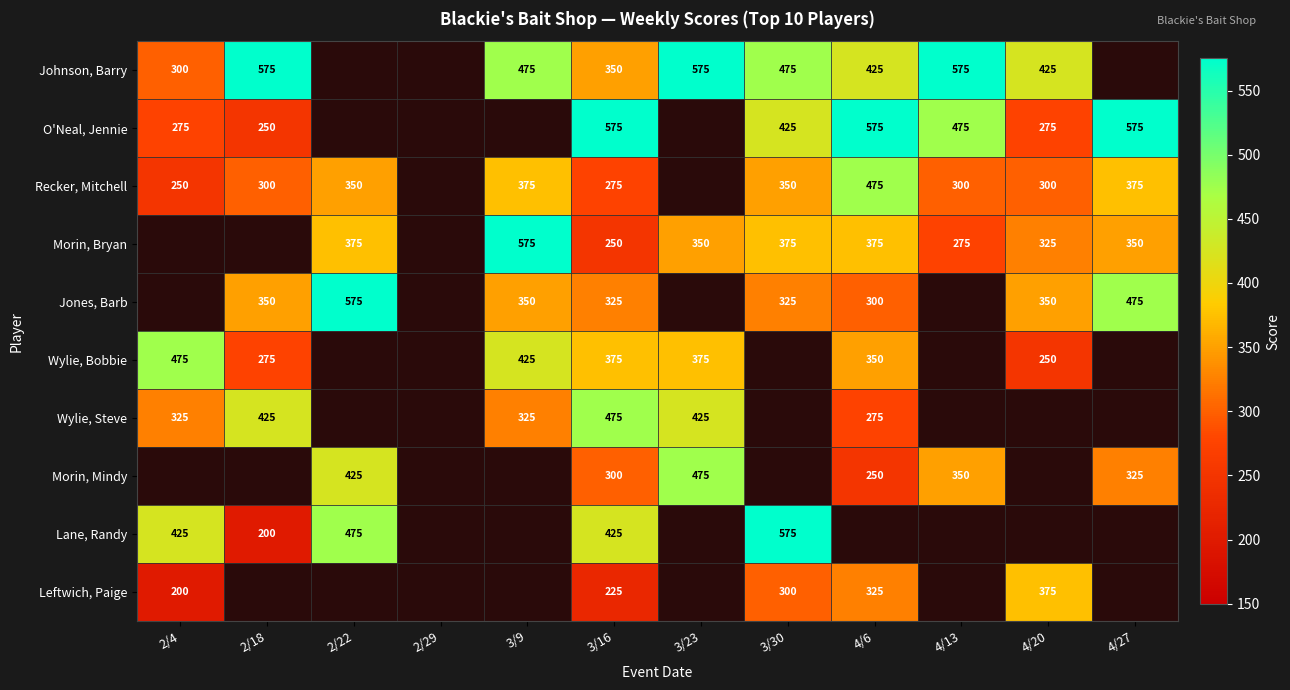

The Wylie, Bobbie series shows 510 at 4/6. True or false?

False